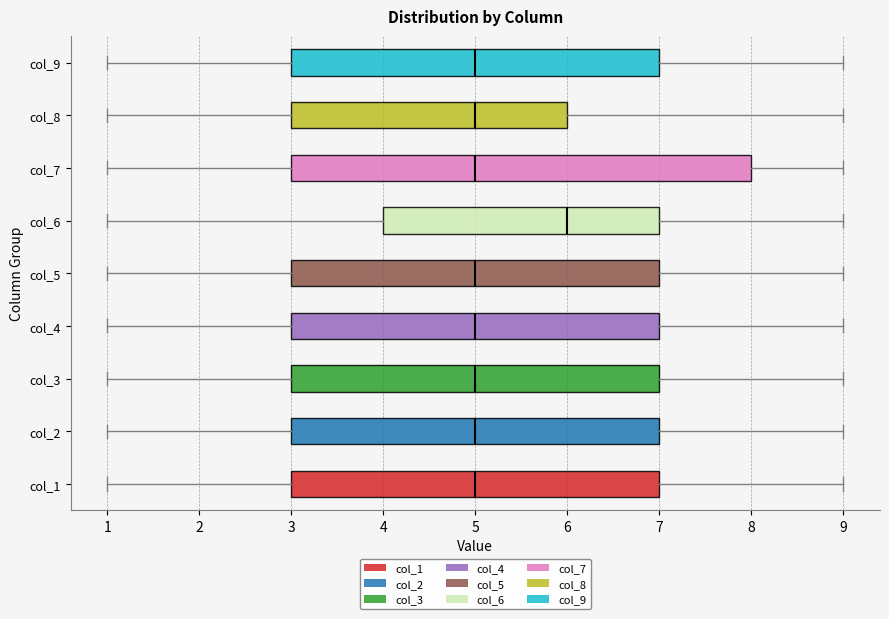

Which box is the widest, from its left edge to its right edge?

col_7